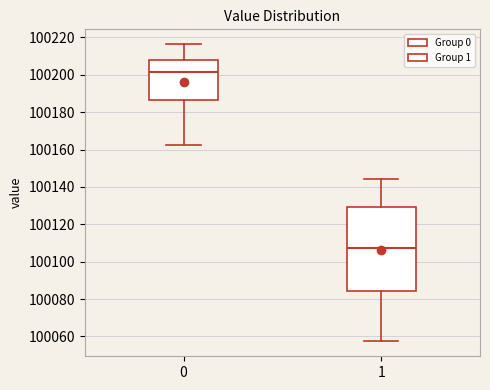

Comparing the boxes themselves (not the whiskers), which one is the tallest?

1